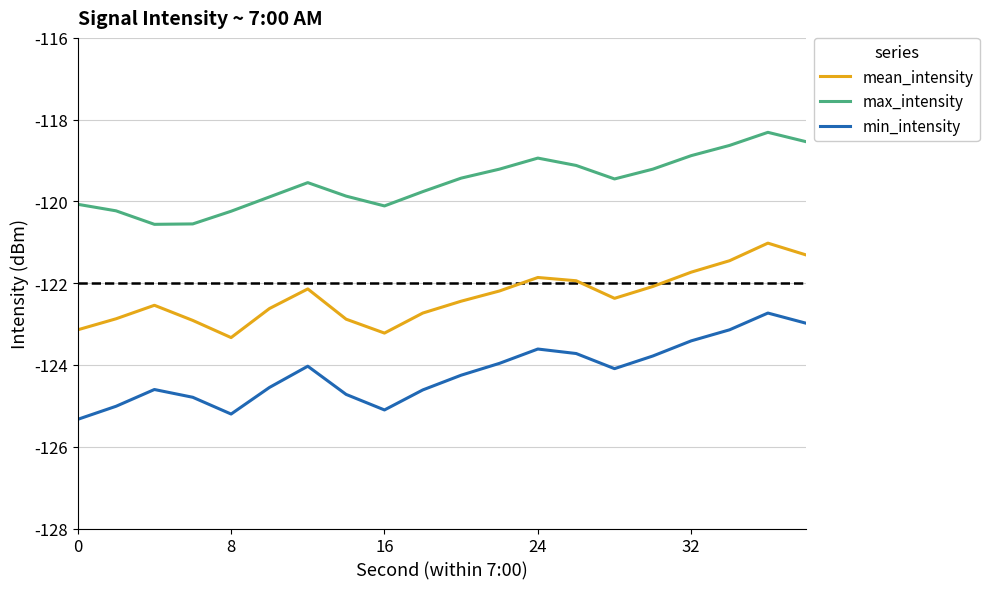

At how many categories does at least one series exceed -122?

20